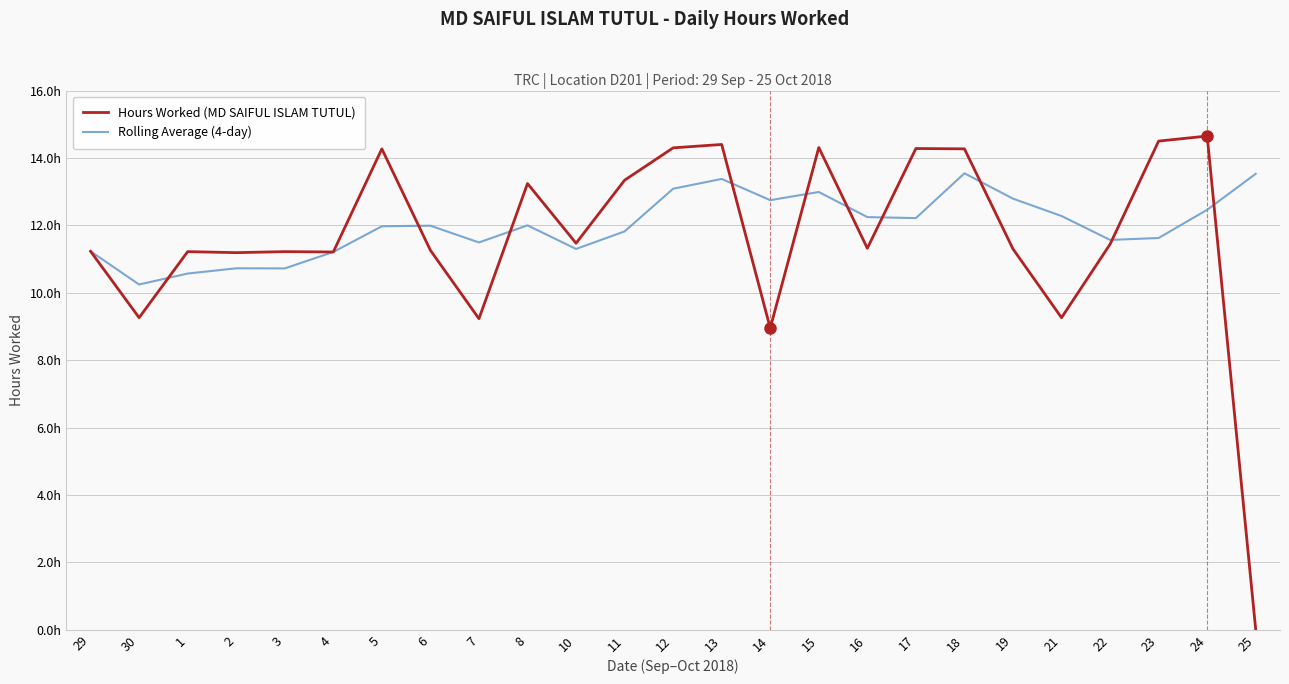

True or false: Rolling Average (4-day) has more than 1 points higher than both neighbors.

True